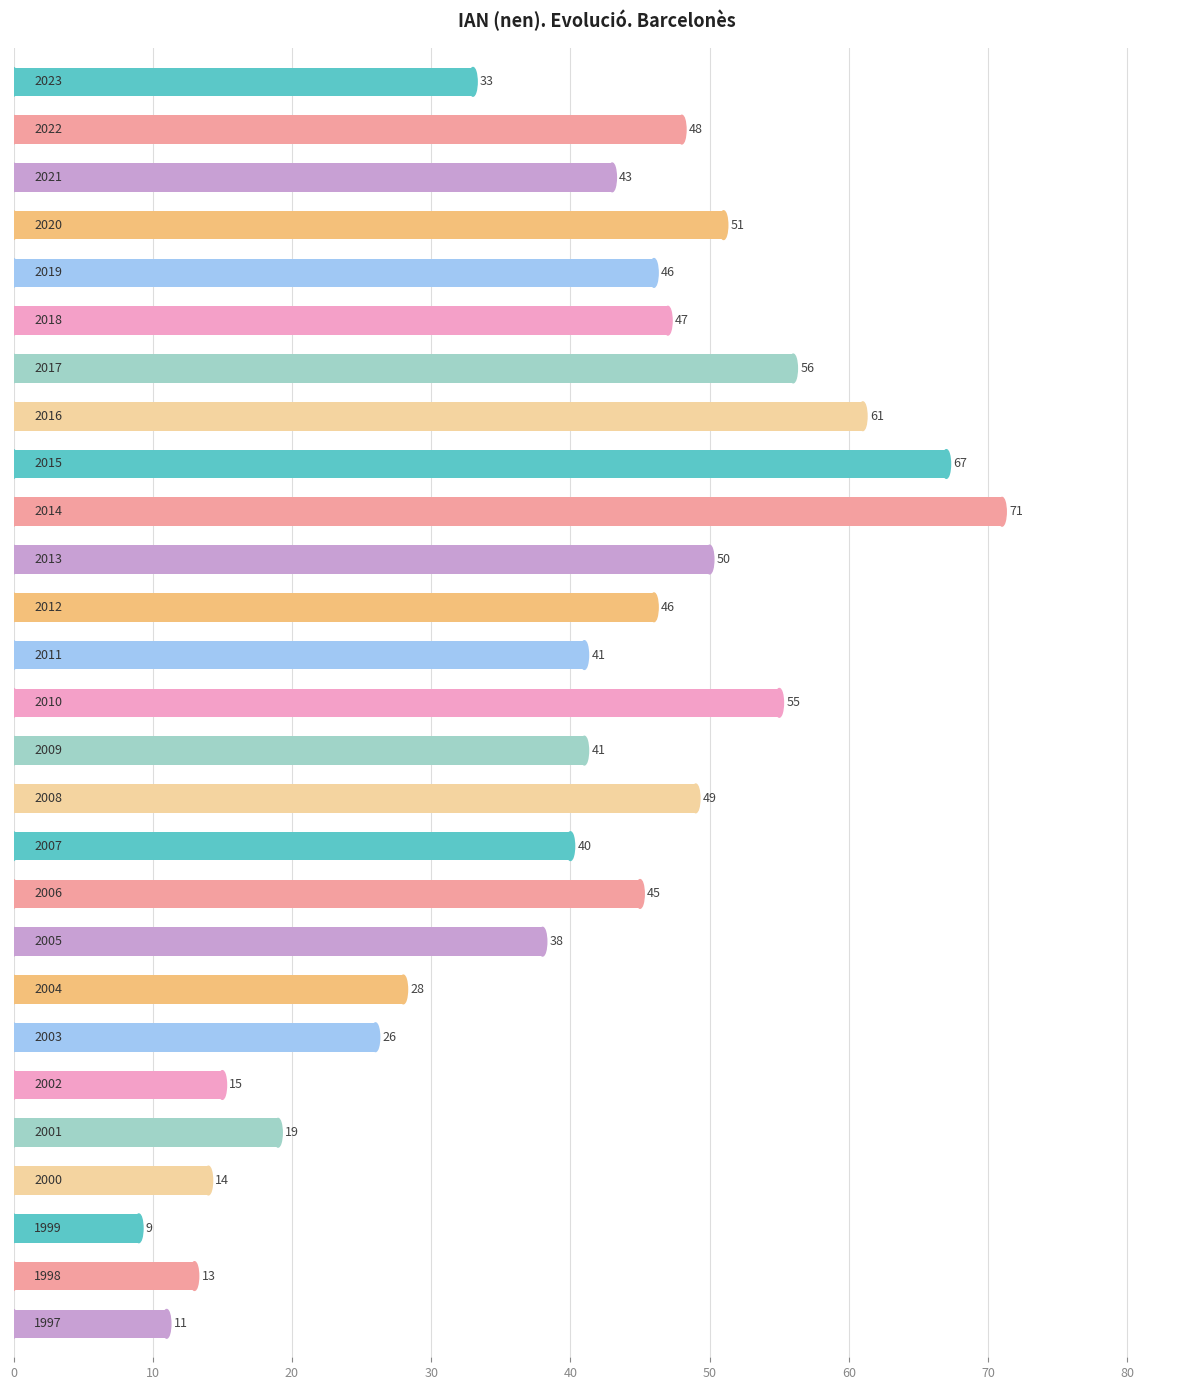

What is the average value?

39